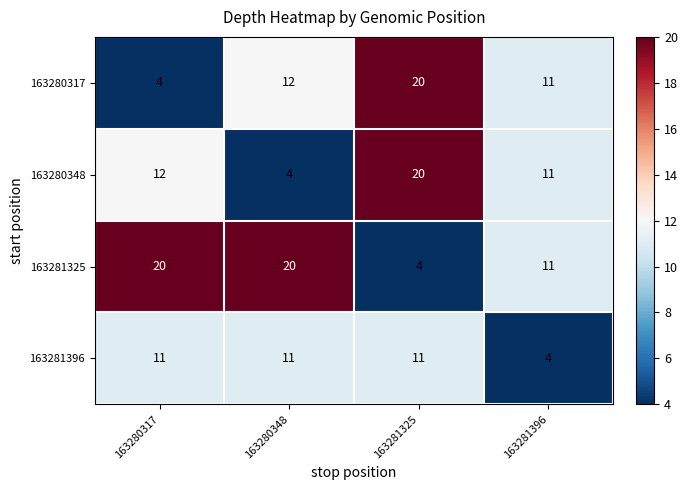

Where is 163280348 nearest to the value 12?

163280317